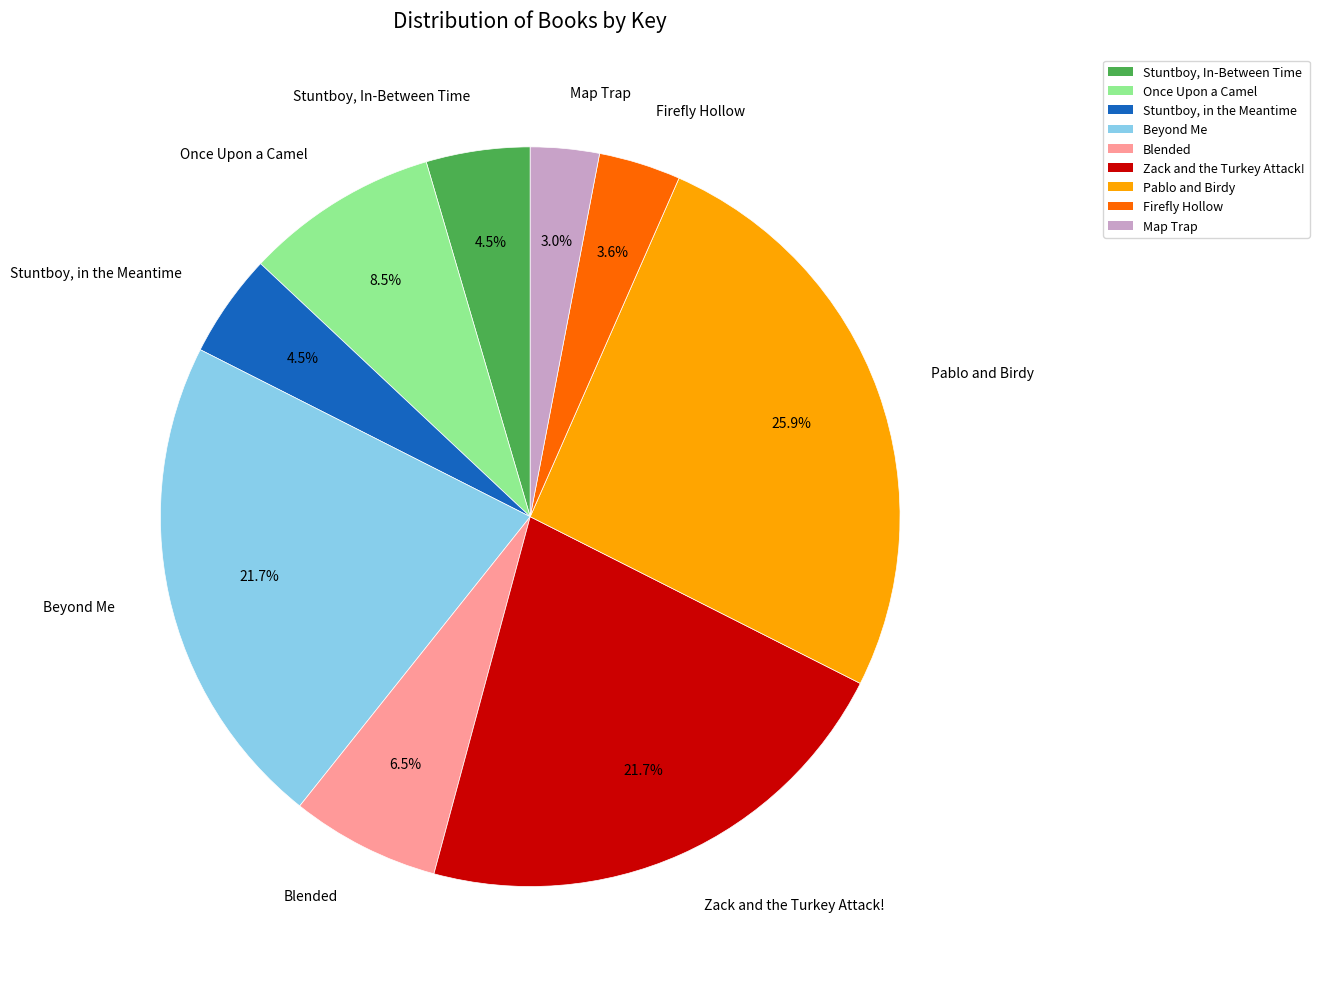

Which has a higher value, Map Trap or Stuntboy, In-Between Time?

Stuntboy, In-Between Time